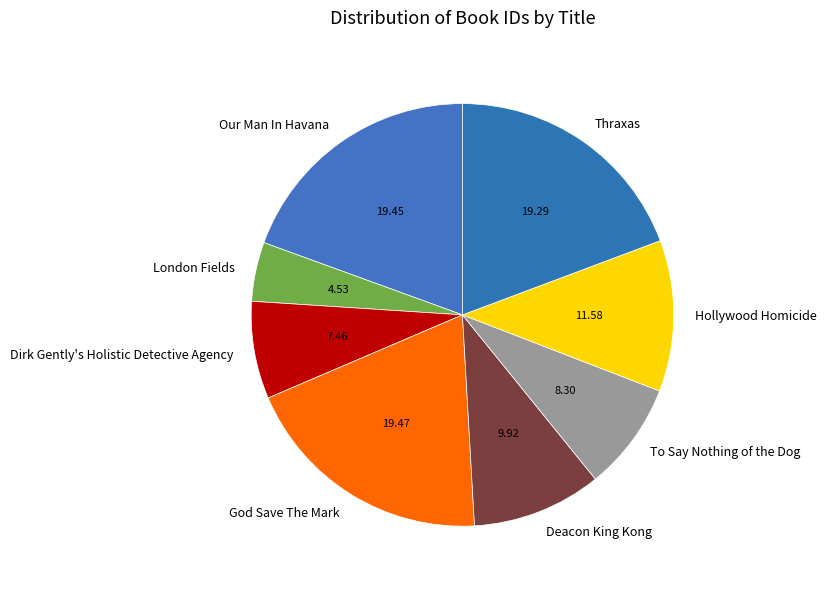

Between Dirk Gently's Holistic Detective Agency and Hollywood Homicide, which is larger?

Hollywood Homicide